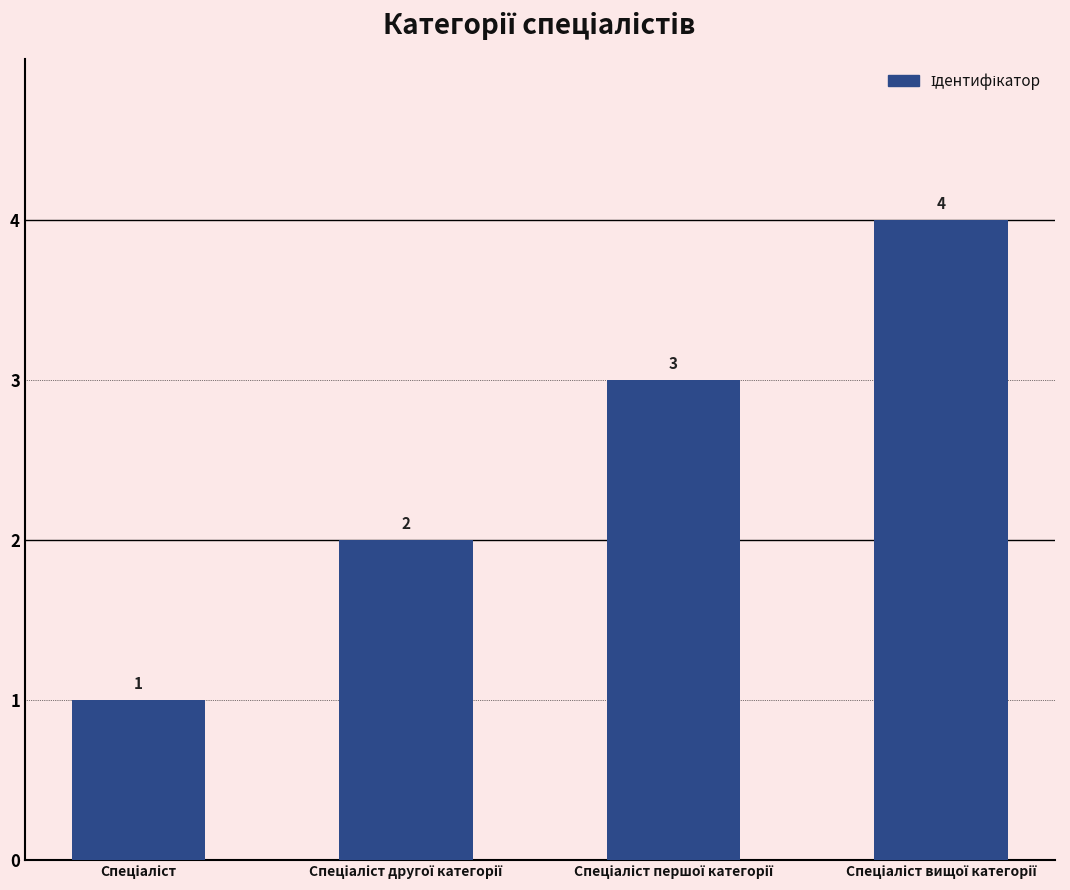

What is the value of the 1st bar from the left?

1